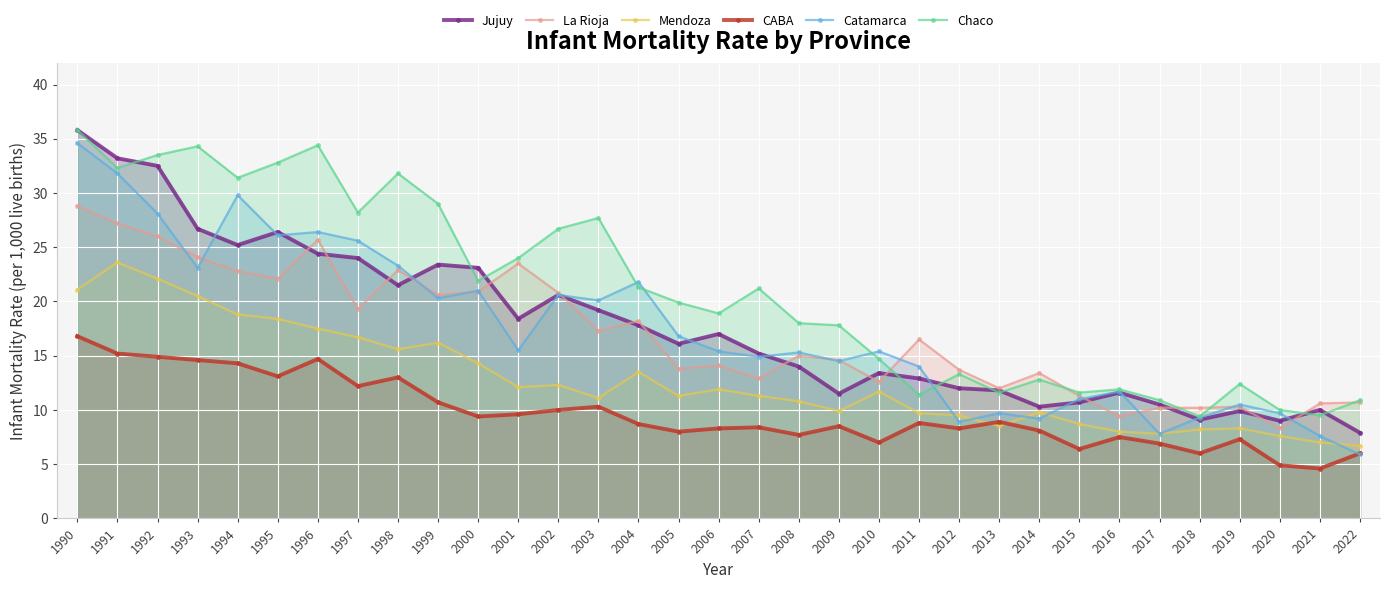

Where is Chaco nearest to the value 22?

2000